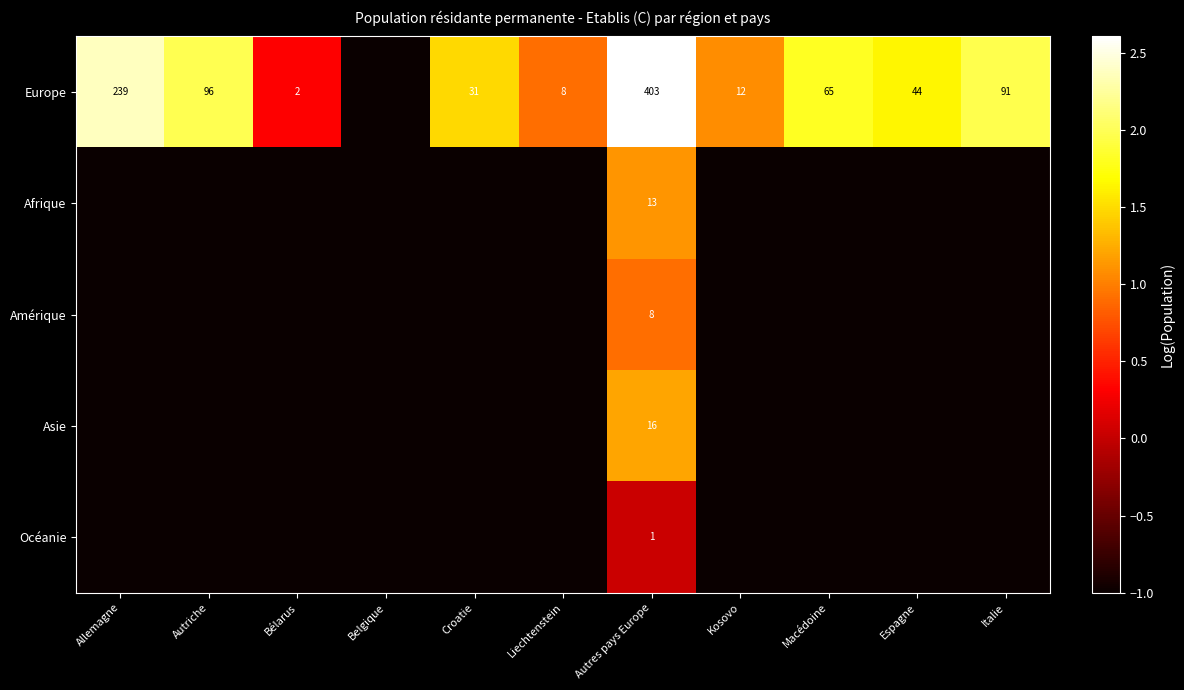

How many distinct data groups are displayed?

5